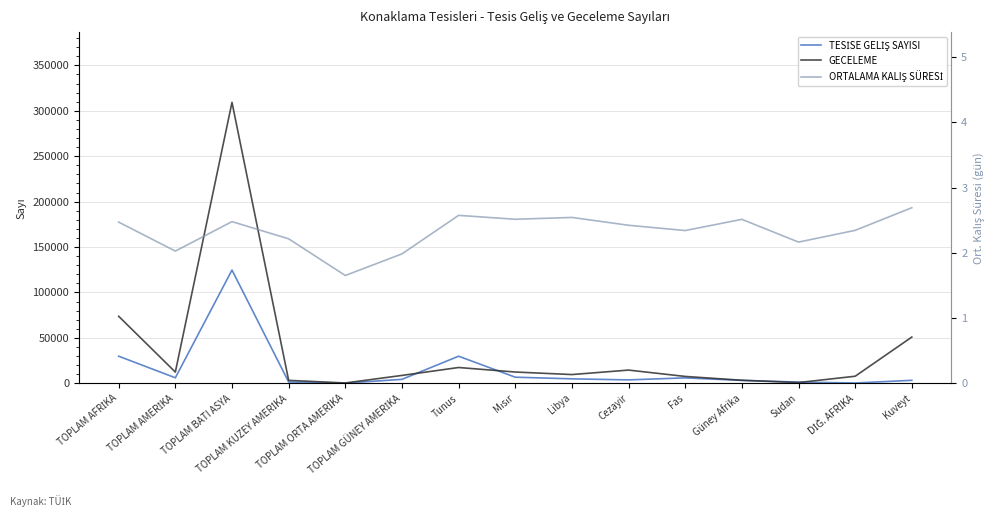

What is the label of the 2nd point from the left?

TOPLAM AMERİKA